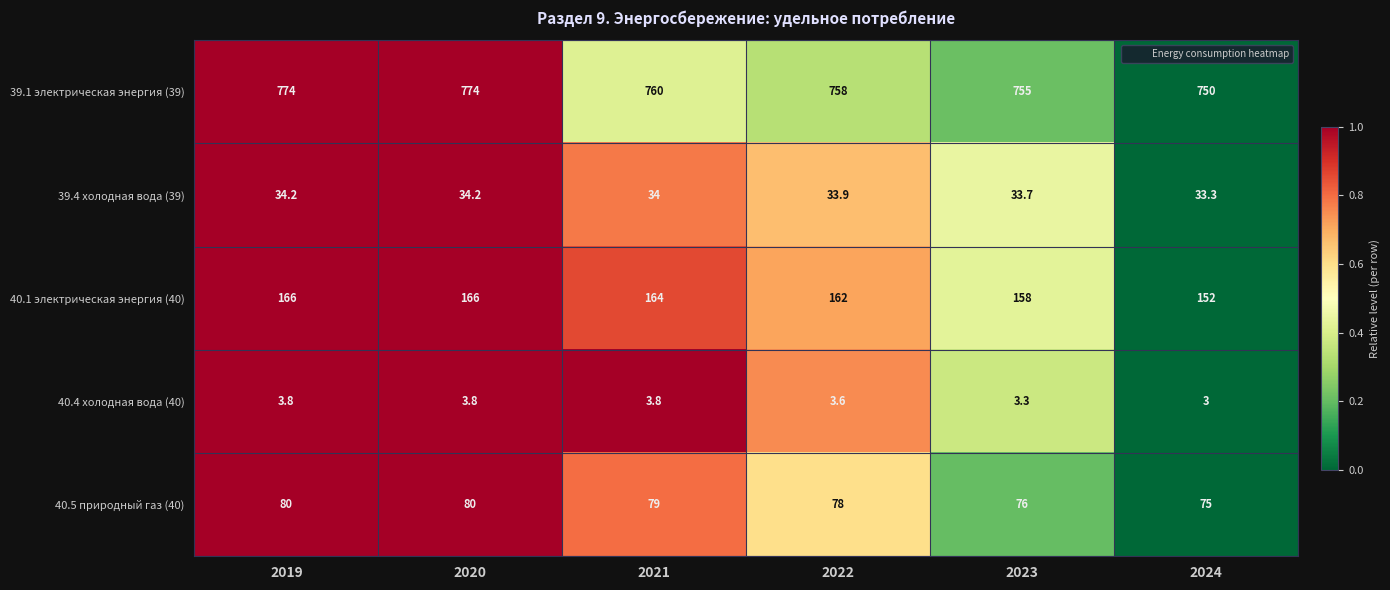

Which series changed the most between 2021 and 2023?

40.1 электрическая энергия (40)